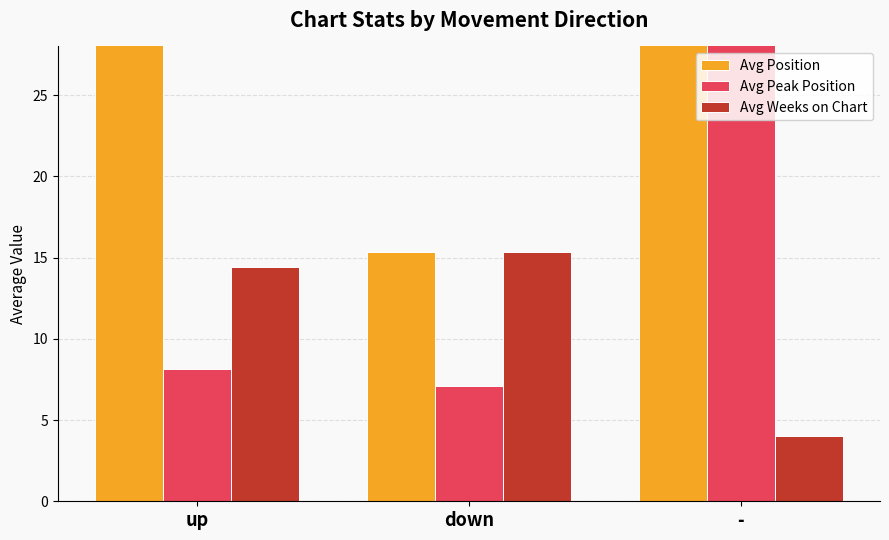

Where does the Avg Peak Position series first go above 8?

up